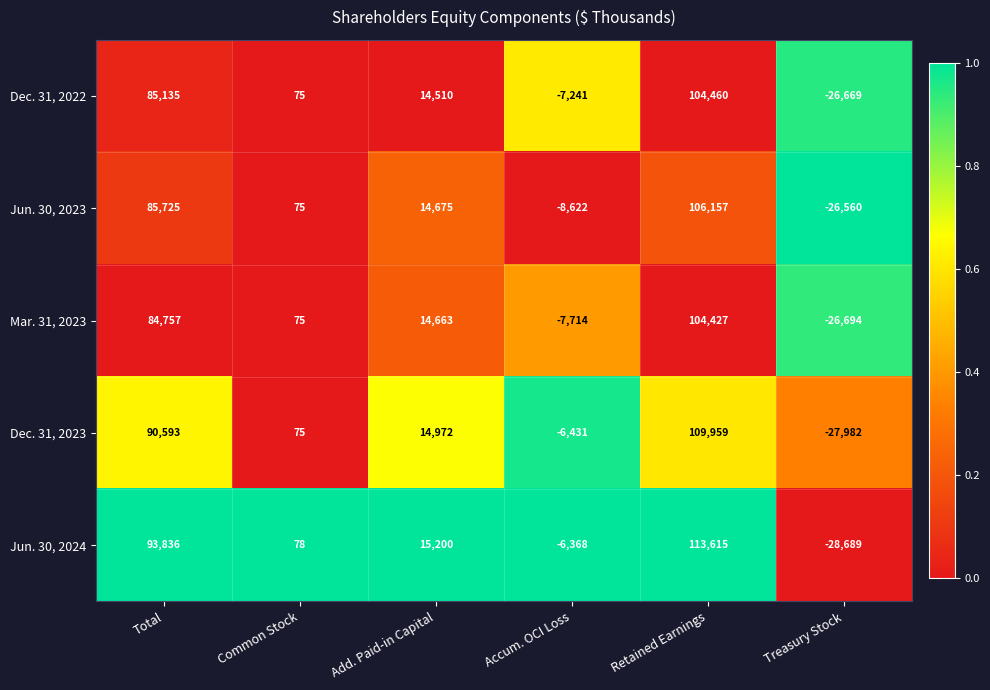

Which series changed the most between Common Stock and Add. Paid-in Capital?

Jun. 30, 2024